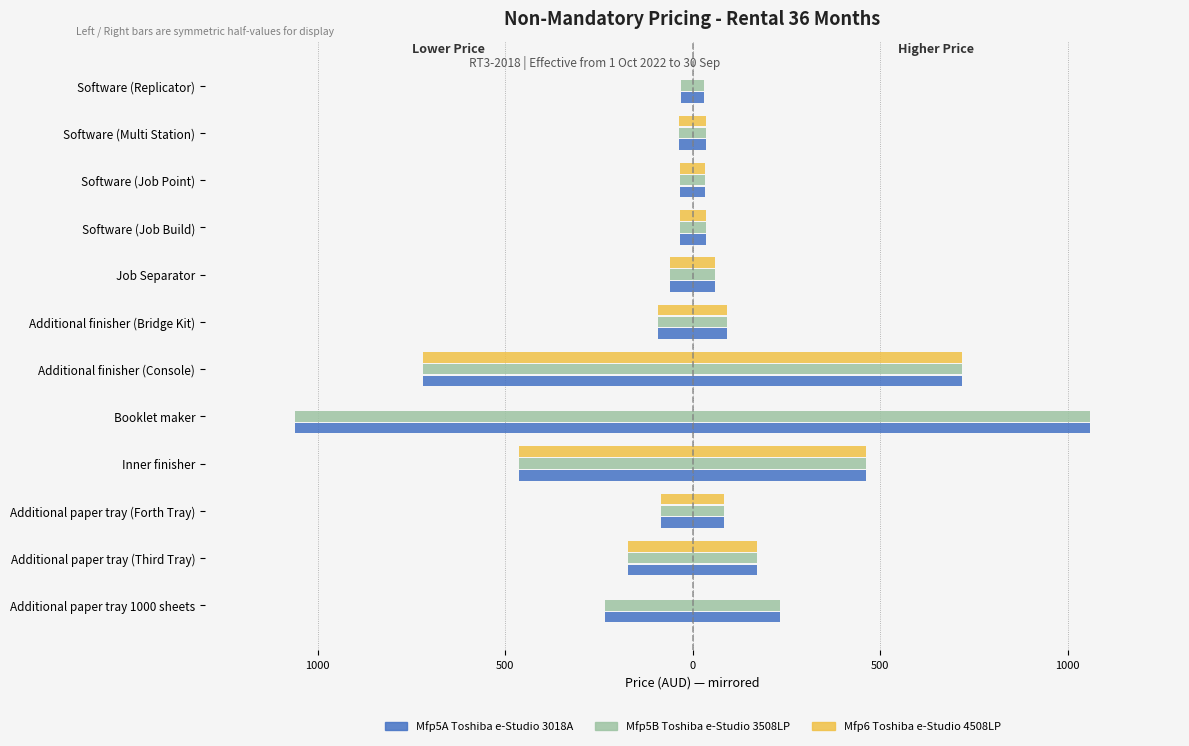

Reading right to left, extract all data points from this chart.

Mfp5A Toshiba e-Studio 3018A: -31.1	-36.1	-33.5	-34.6	-60.8	-91.2	-718.0	-1059.9	-463.5	-83.6	-171.0	-232.2
Mfp5B Toshiba e-Studio 3508LP: -31.1	-36.1	-33.5	-34.6	-60.8	-91.2	-718.0	-1059.9	-463.4	-83.6	-171.0	-232.2
Mfp6 Toshiba e-Studio 4508LP: 0.0	-36.1	-33.5	-34.6	-60.8	-91.2	-718.0	0.0	-463.4	-83.6	-171.0	0.0